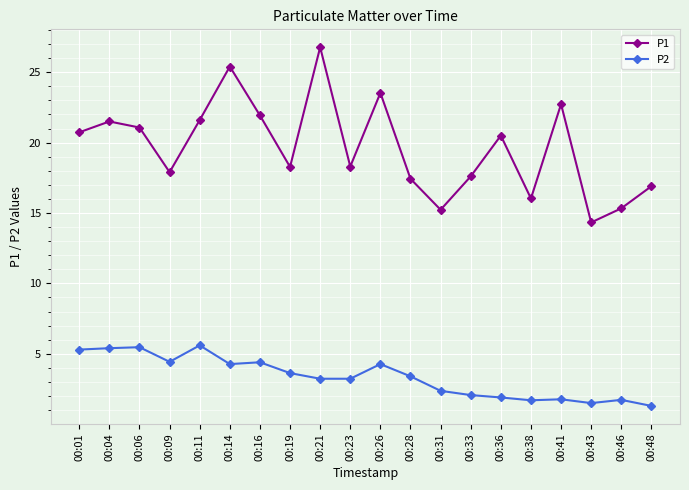

The P1 series shows 21.2 at 00:46. True or false?

False